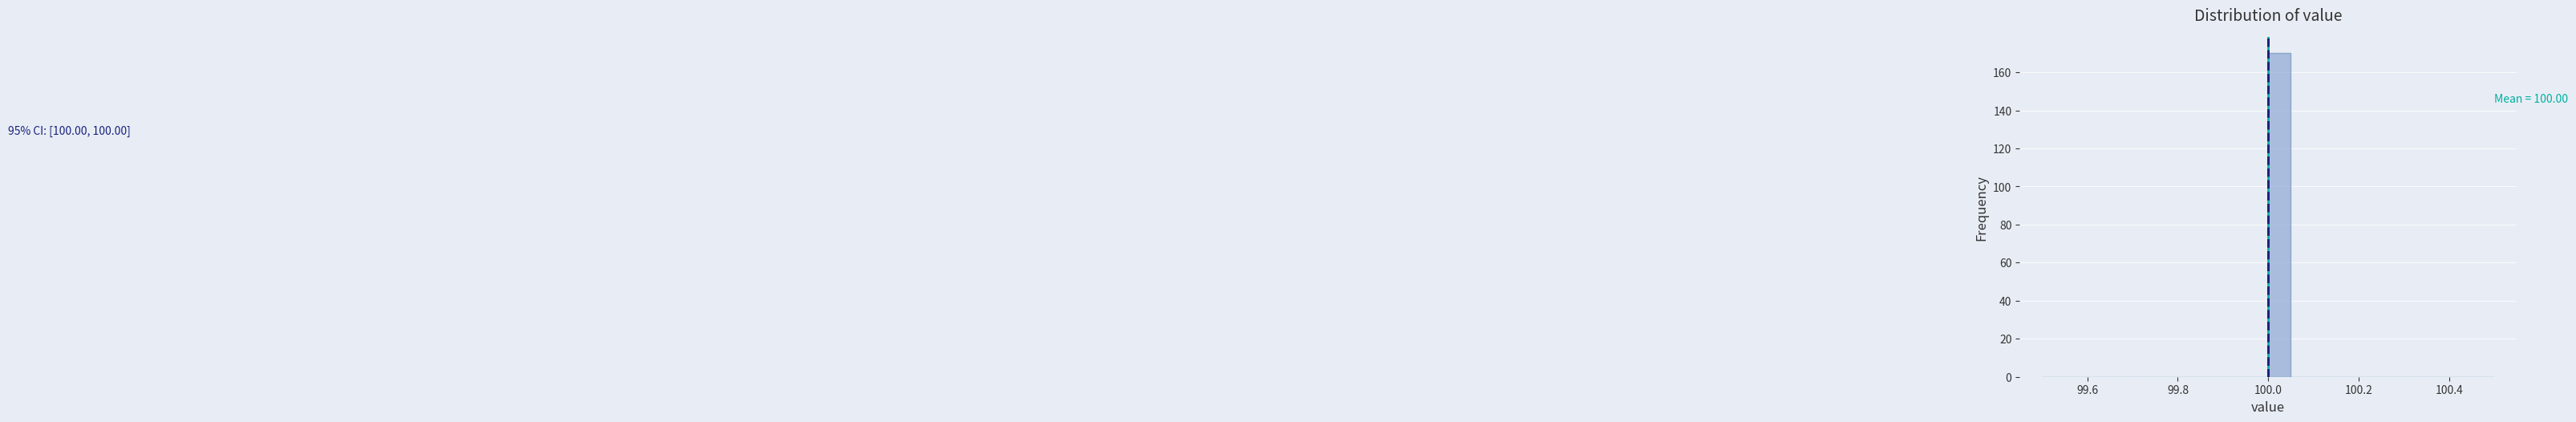

Around what value on the x-axis is the tallest bar? Give the approximate position of its centre, as read against the axis.

100.02